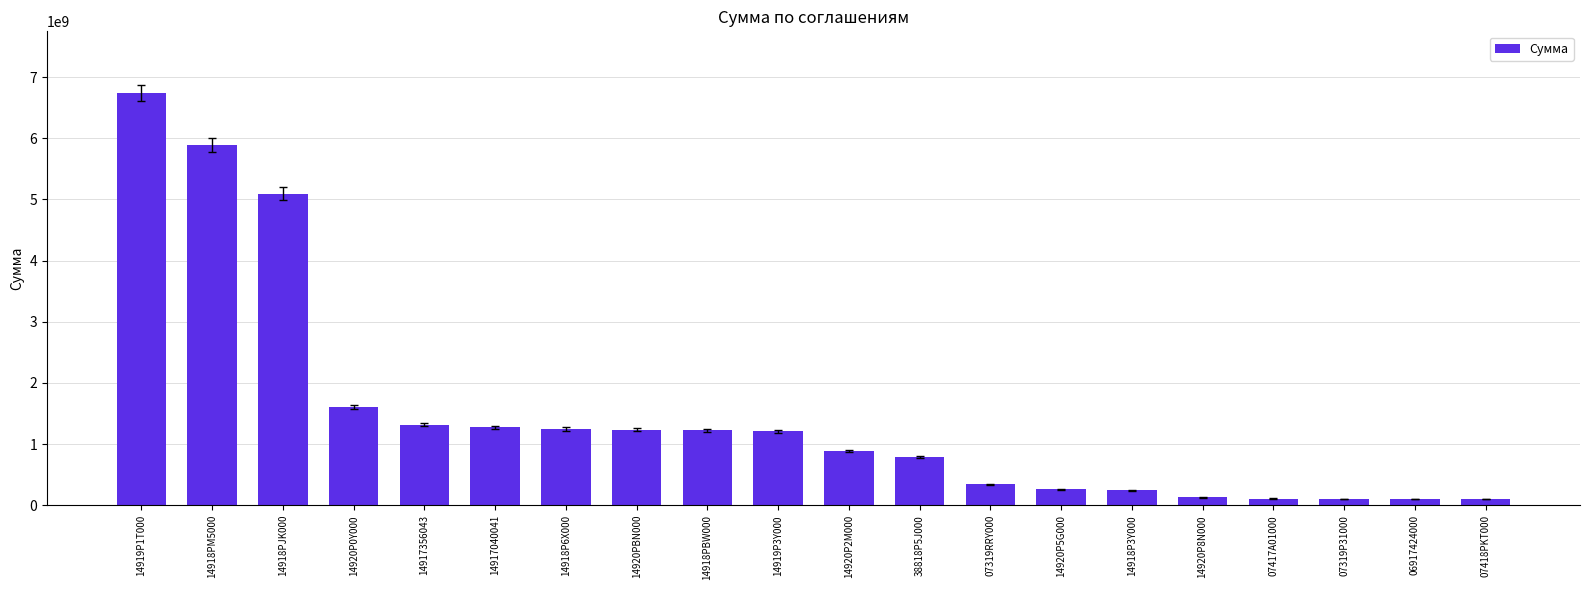

What is the minimum value shown in the chart?

103340700.0